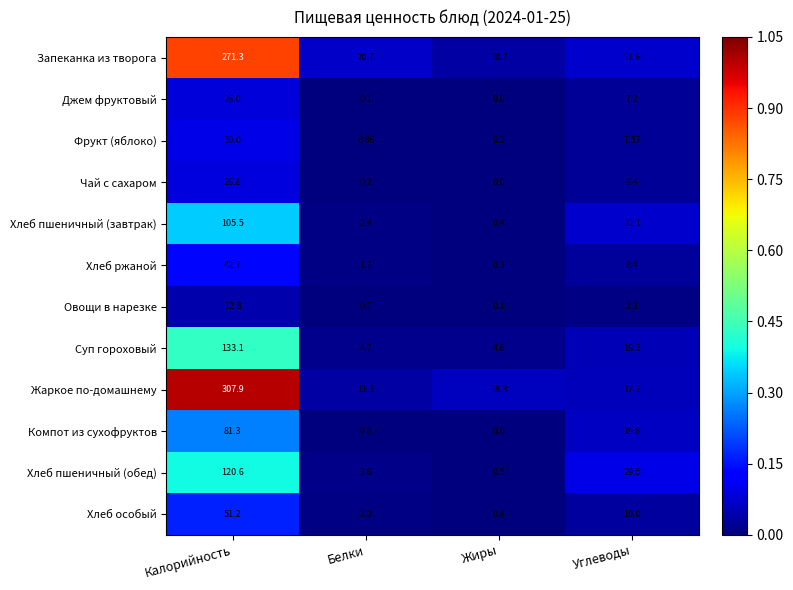

Which label corresponds to the smallest value in the chart?

Жиры